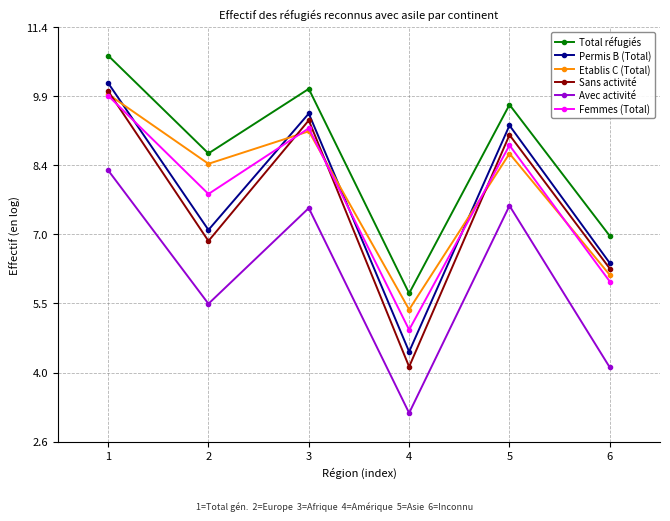

What is the difference between the maximum and minimum values in the Permis B (Total) series?

5.7